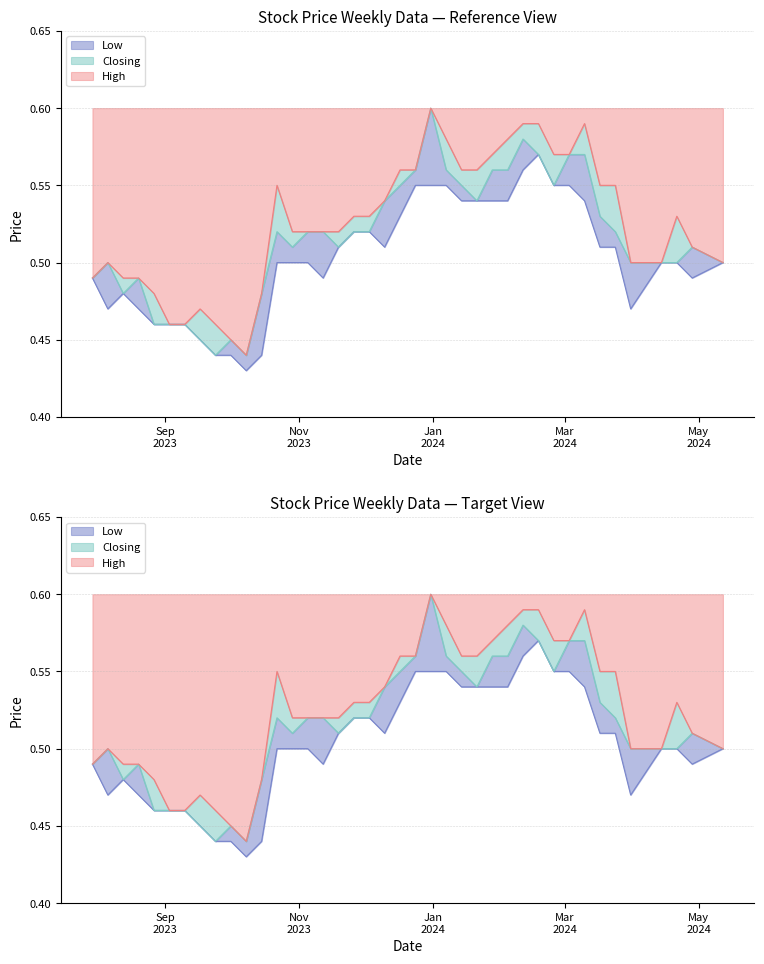

Reading left to right, list all the values displayed in this chart.

High: 12/05/2024=0.5	28/04/2024=0.5	21/04/2024=0.5	14/04/2024=0.5	31/03/2024=0.5	24/03/2024=0.6	17/03/2024=0.6	10/03/2024=0.6	03/03/2024=0.6	25/02/2024=0.6	18/02/2024=0.6	11/02/2024=0.6	04/02/2024=0.6	28/01/2024=0.6	21/01/2024=0.6	14/01/2024=0.6	07/01/2024=0.6	31/12/2023=0.6	24/12/2023=0.6	17/12/2023=0.6	10/12/2023=0.5	03/12/2023=0.5	26/11/2023=0.5	19/11/2023=0.5	12/11/2023=0.5	05/11/2023=0.5	29/10/2023=0.5	22/10/2023=0.6	15/10/2023=0.5	08/10/2023=0.4	01/10/2023=0.5	24/09/2023=0.5	17/09/2023=0.5	10/09/2023=0.5	03/09/2023=0.5	27/08/2023=0.5	20/08/2023=0.5	13/08/2023=0.5	06/08/2023=0.5	30/07/2023=0.5
Closing: 12/05/2024=0.5	28/04/2024=0.5	21/04/2024=0.5	14/04/2024=0.5	31/03/2024=0.5	24/03/2024=0.5	17/03/2024=0.5	10/03/2024=0.6	03/03/2024=0.6	25/02/2024=0.6	18/02/2024=0.6	11/02/2024=0.6	04/02/2024=0.6	28/01/2024=0.6	21/01/2024=0.5	14/01/2024=0.6	07/01/2024=0.6	31/12/2023=0.6	24/12/2023=0.6	17/12/2023=0.6	10/12/2023=0.5	03/12/2023=0.5	26/11/2023=0.5	19/11/2023=0.5	12/11/2023=0.5	05/11/2023=0.5	29/10/2023=0.5	22/10/2023=0.5	15/10/2023=0.5	08/10/2023=0.4	01/10/2023=0.5	24/09/2023=0.4	17/09/2023=0.5	10/09/2023=0.5	03/09/2023=0.5	27/08/2023=0.5	20/08/2023=0.5	13/08/2023=0.5	06/08/2023=0.5	30/07/2023=0.5
Low: 12/05/2024=0.5	28/04/2024=0.5	21/04/2024=0.5	14/04/2024=0.5	31/03/2024=0.5	24/03/2024=0.5	17/03/2024=0.5	10/03/2024=0.5	03/03/2024=0.6	25/02/2024=0.6	18/02/2024=0.6	11/02/2024=0.6	04/02/2024=0.5	28/01/2024=0.5	21/01/2024=0.5	14/01/2024=0.5	07/01/2024=0.6	31/12/2023=0.6	24/12/2023=0.6	17/12/2023=0.5	10/12/2023=0.5	03/12/2023=0.5	26/11/2023=0.5	19/11/2023=0.5	12/11/2023=0.5	05/11/2023=0.5	29/10/2023=0.5	22/10/2023=0.5	15/10/2023=0.4	08/10/2023=0.4	01/10/2023=0.4	24/09/2023=0.4	17/09/2023=0.5	10/09/2023=0.5	03/09/2023=0.5	27/08/2023=0.5	20/08/2023=0.5	13/08/2023=0.5	06/08/2023=0.5	30/07/2023=0.5